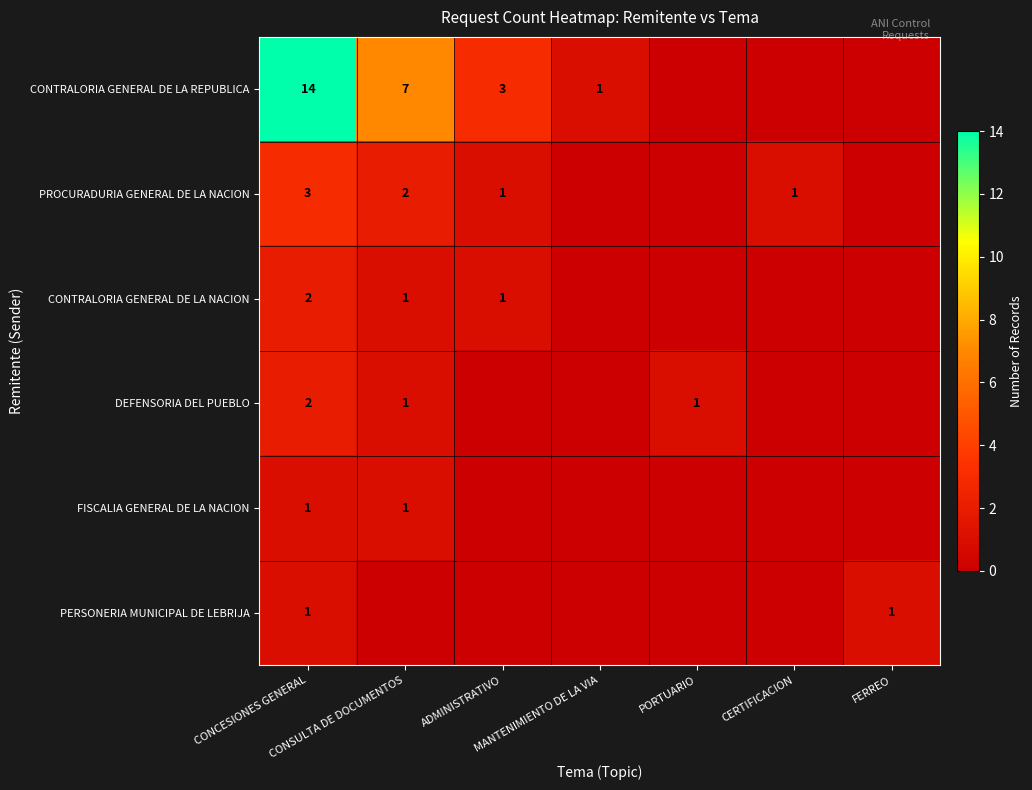

Which has a higher value, PORTUARIO or FERREO?

PORTUARIO